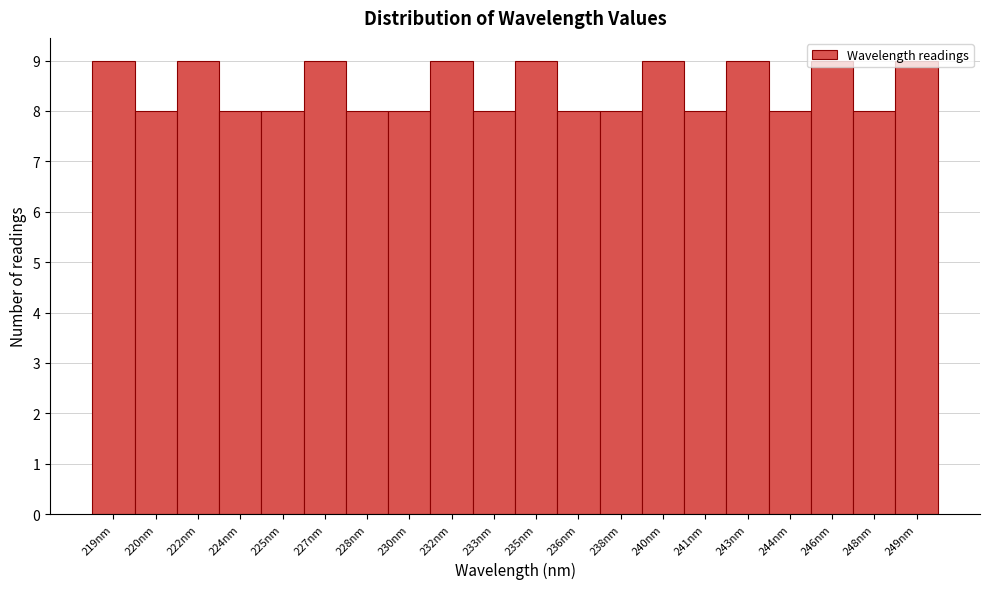

What is the average value?

8